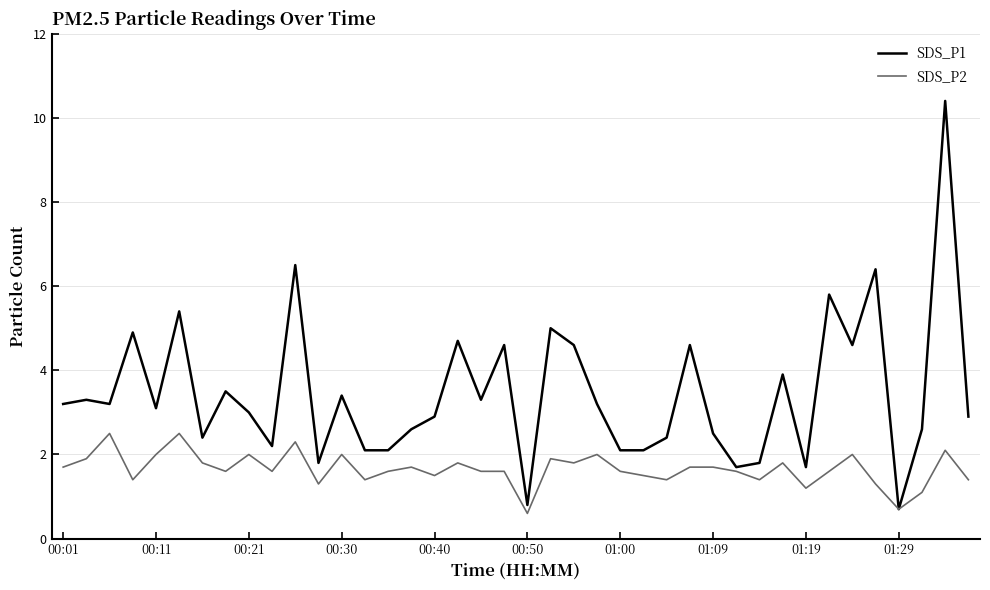

Rank the series by their average value, from lowest to highest.

SDS_P2, SDS_P1